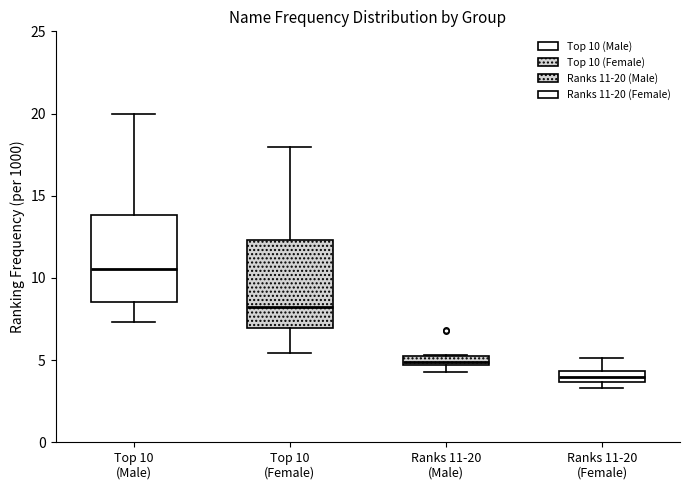

Where does the upper whisker of the box for Ranks 11-20 (Female) end on the y-axis? The values are not printed on the chart, so give them approximately, as read against the axis.

5.0